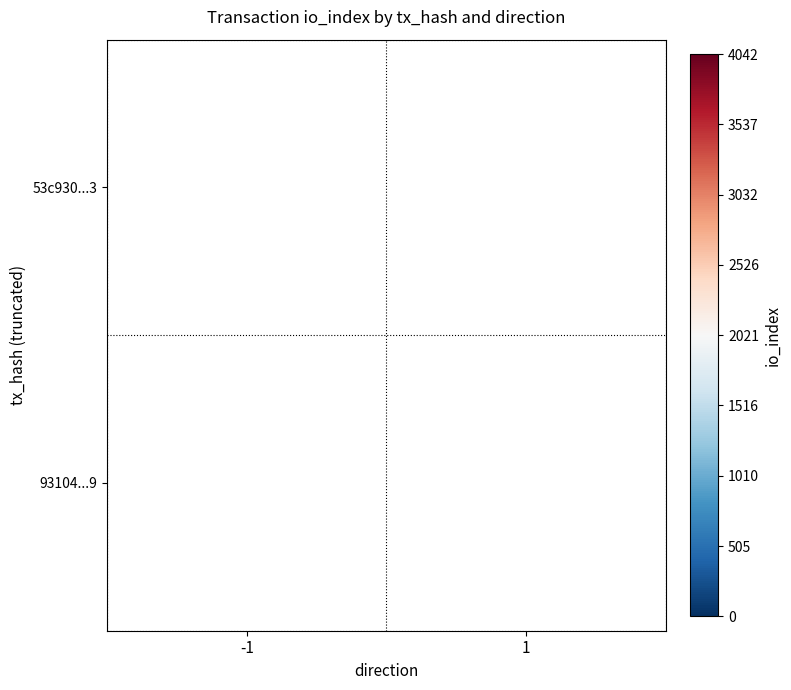

The 53c930...3 series shows 4042 at -1. True or false?

True